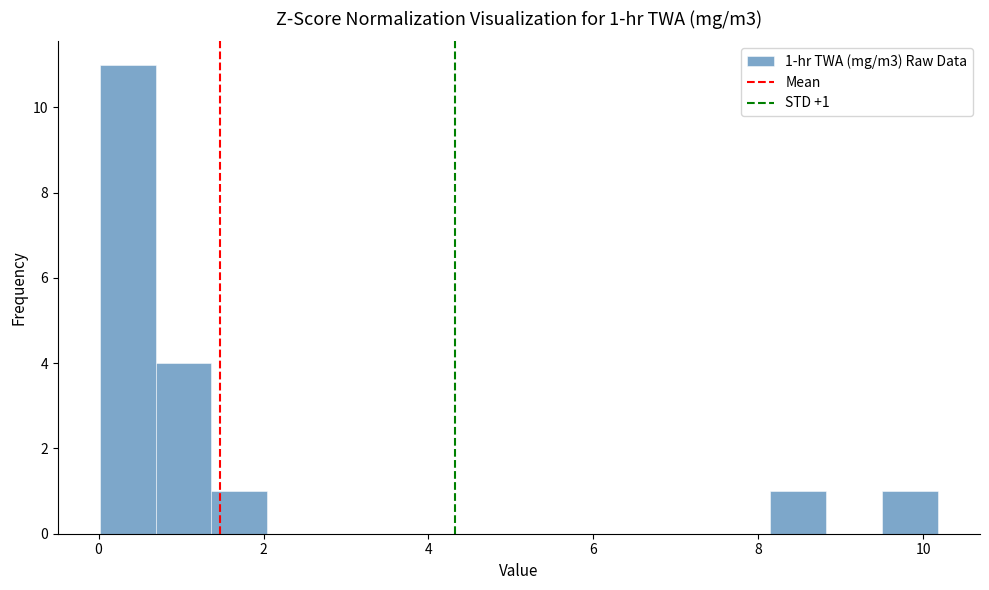

Around what value on the x-axis is the tallest bar? Give the approximate position of its centre, as read against the axis.

0.4